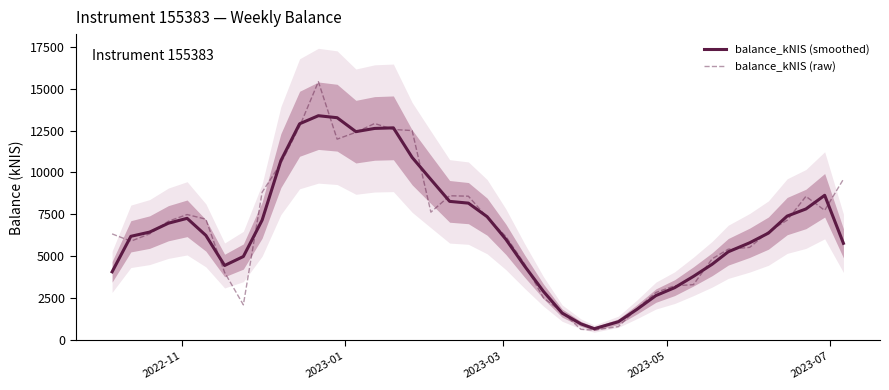

What is the highest value of the balance_kNIS (raw) series?

15409.7